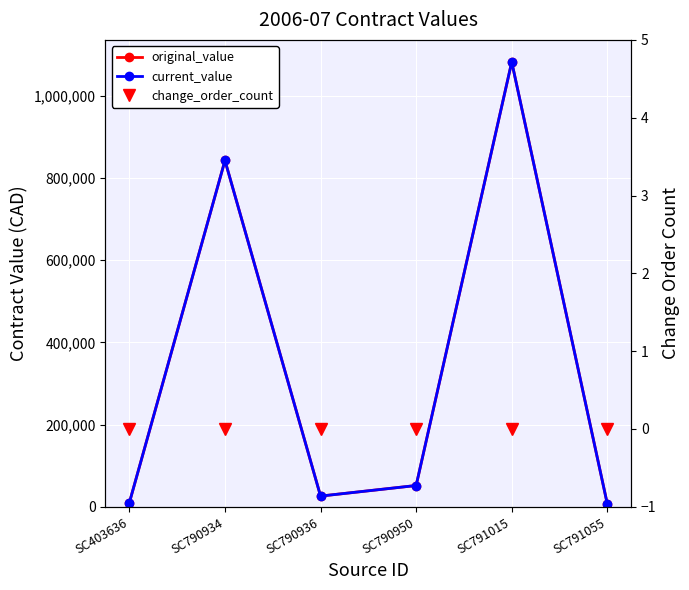

Which series has the widest spread of values?

original_value